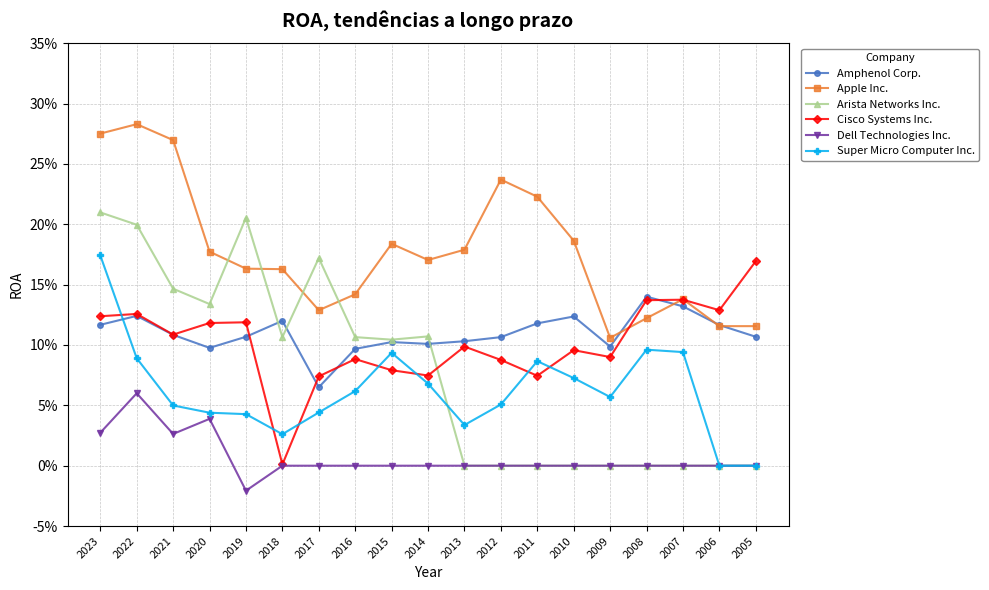

What is the total value across all series at 2023?

0.9